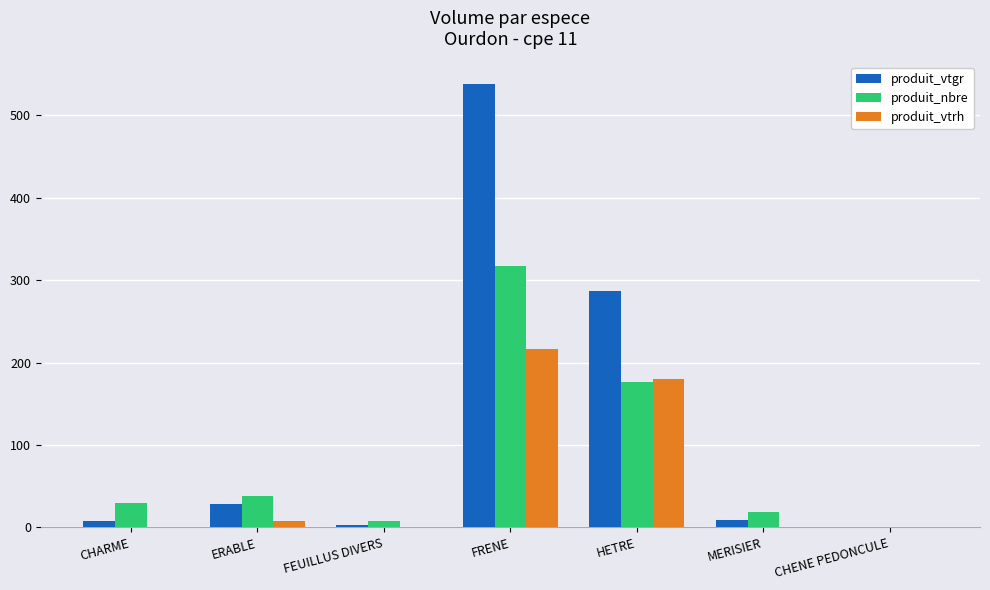

At which category does the chart reach its peak across all series?

FRENE